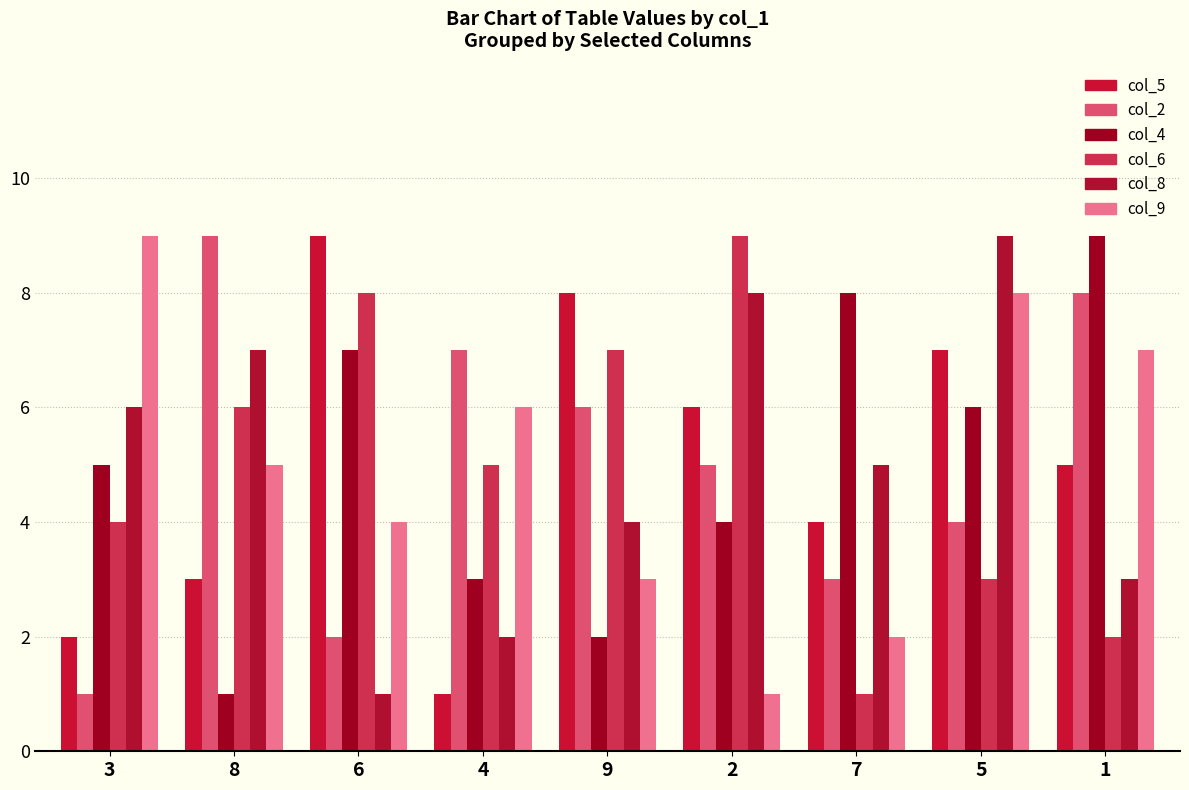

What is the sum of all col_5 values?

45